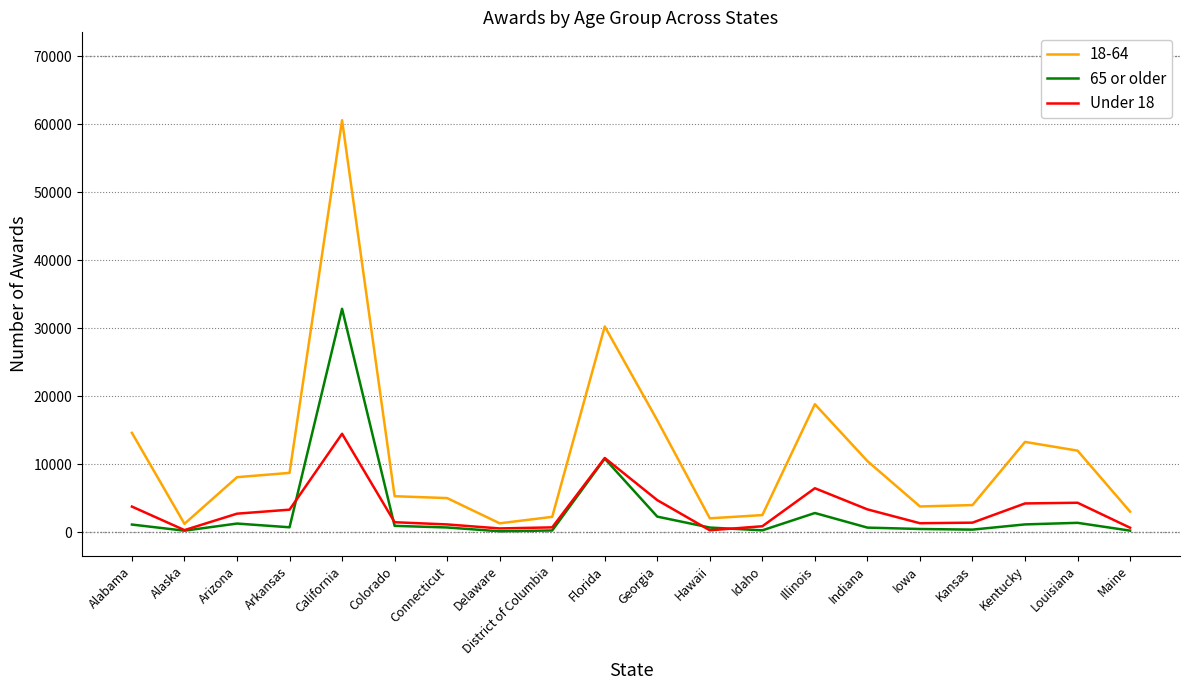

Rank the series by their maximum value, from lowest to highest.

Under 18, 65 or older, 18-64